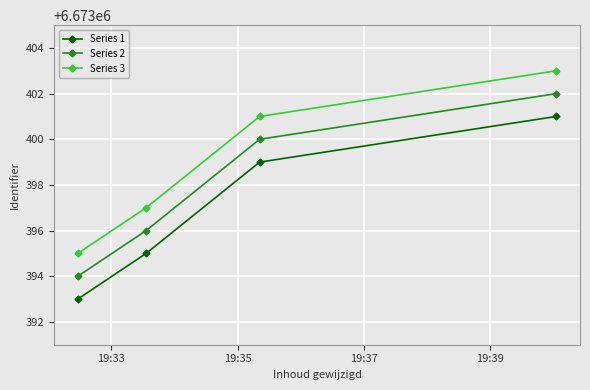

True or false: Series 2 and Series 1 cross at least once.

False